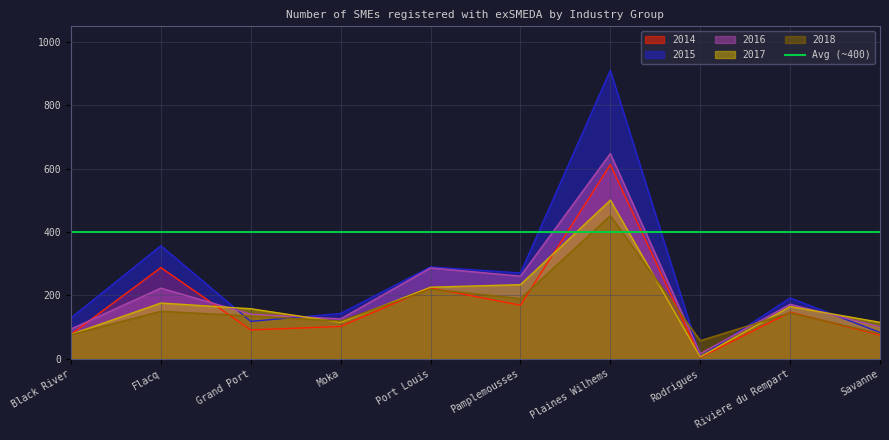

At how many categories does at least one series exceed 500?

1